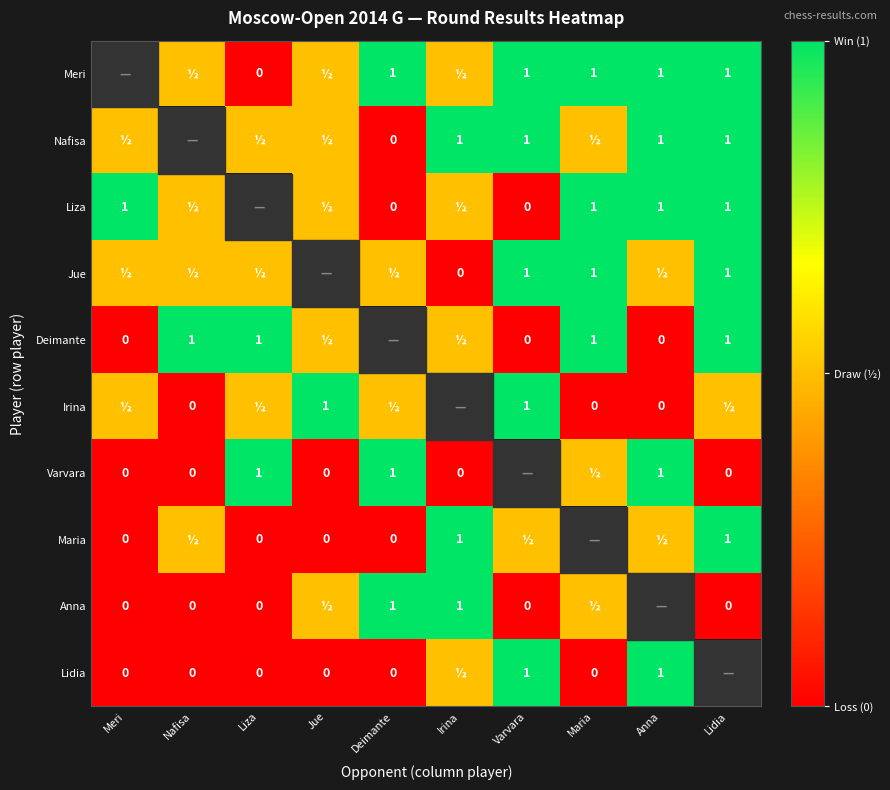

What is the sum of the Lidia values at Anna and Maria?

1.0